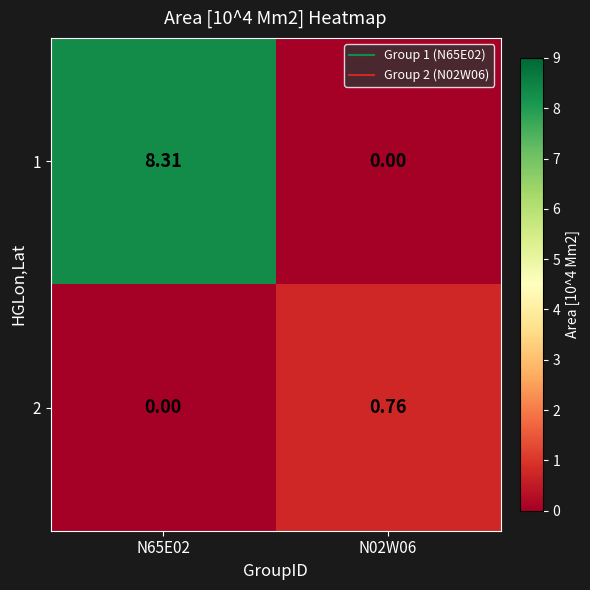

Is the value of 2 at N02W06 greater than the value of 1 at N02W06?

Yes